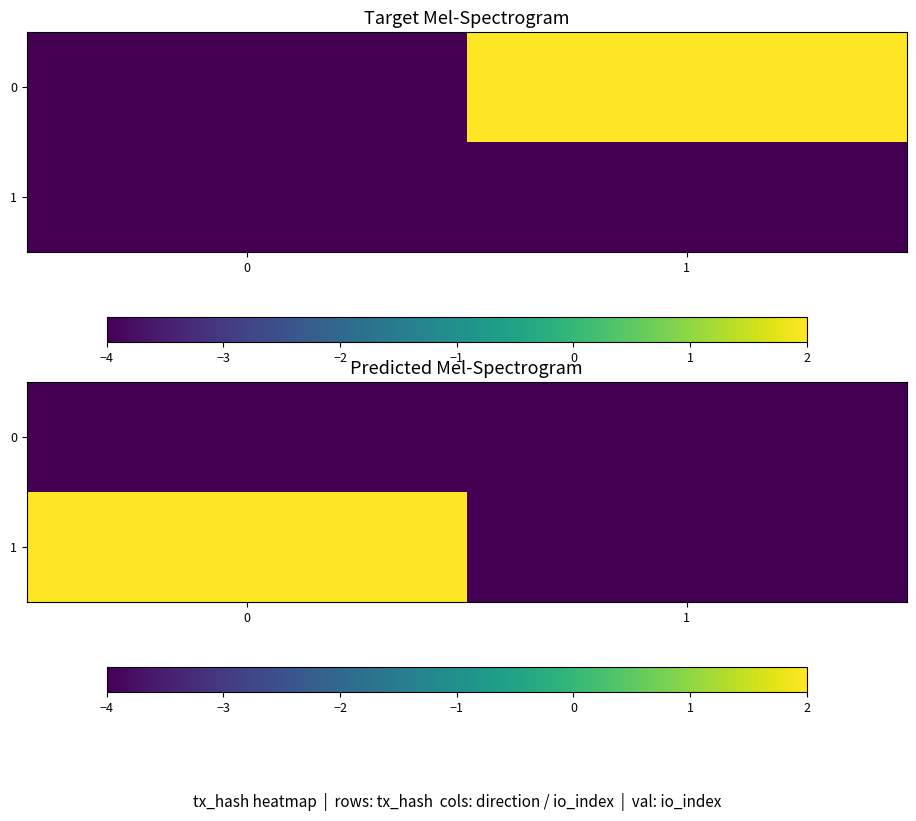

How many data points does each series have?

2